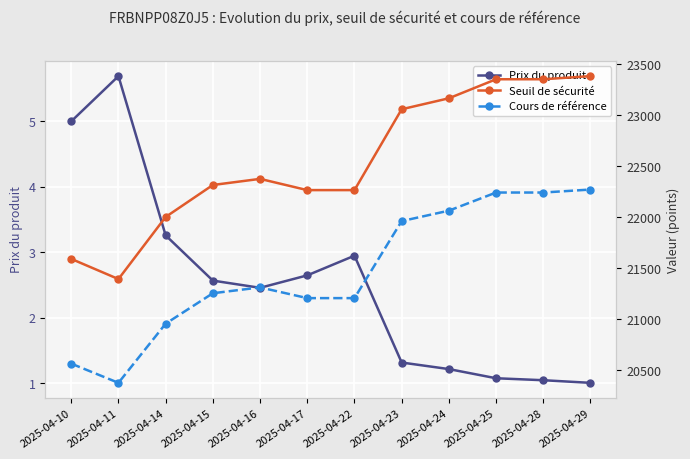

Reading left to right, transcribe all the data shown in this chart.

Prix du produit: 5.0	5.7	3.3	2.6	2.5	2.6	3.0	1.3	1.2	1.1	1.1	1.0
Seuil de sécurité: 21590.9	21392.8	22002.6	22316.4	22376.6	22266.2	22266.2	23060.1	23167.7	23354.6	23354.6	23385.3
Cours de référence: 20562.7	20374.1	20954.8	21253.7	21311.0	21205.9	21205.9	21962.0	22064.5	22242.5	22242.5	22271.7